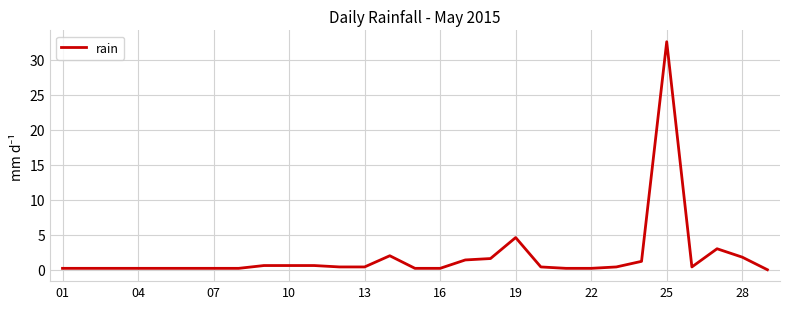

What is the average value?

1.9